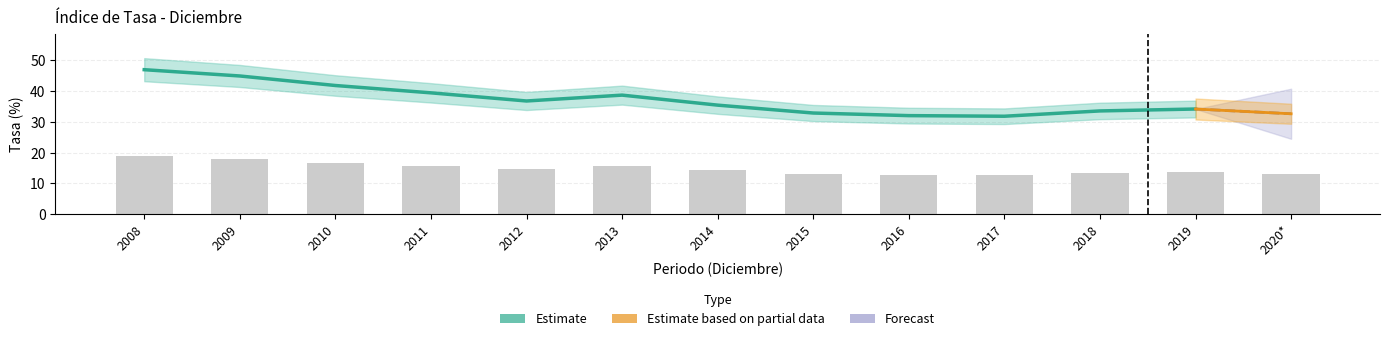

Reading left to right, what are all the values shown in this chart?

2008=18.8	2009=18.0	2010=16.7	2011=15.8	2012=14.7	2013=15.5	2014=14.2	2015=13.1	2016=12.8	2017=12.7	2018=13.4	2019=13.7	2020*=13.0